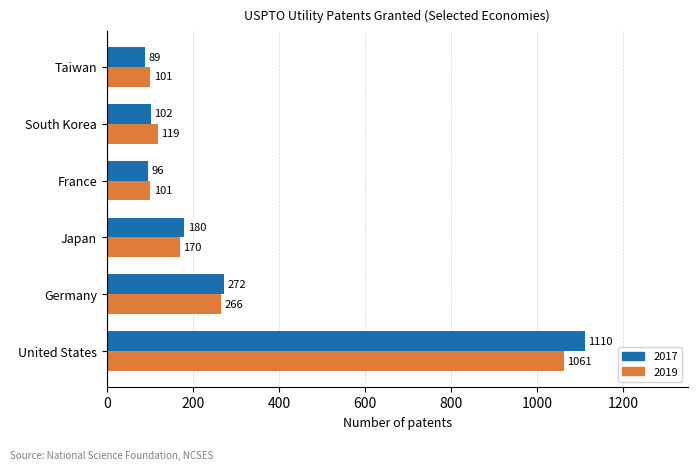

What is the total value across all series at Japan?

350